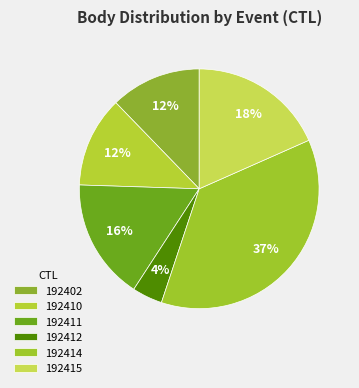

To the nearest percent, what is the combined percentage of 192402 and 192412?

16%